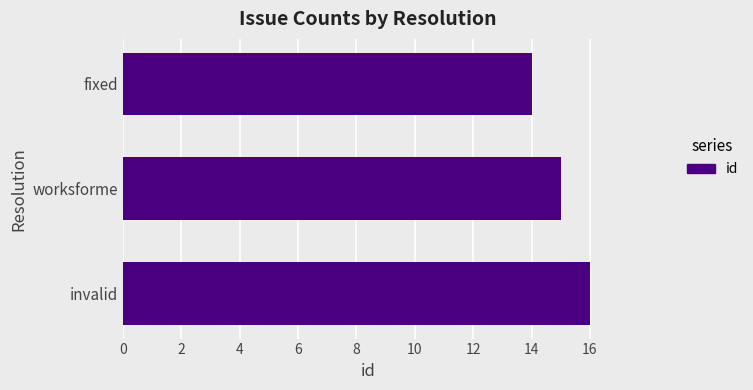

How many values are between 14 and 16?

3